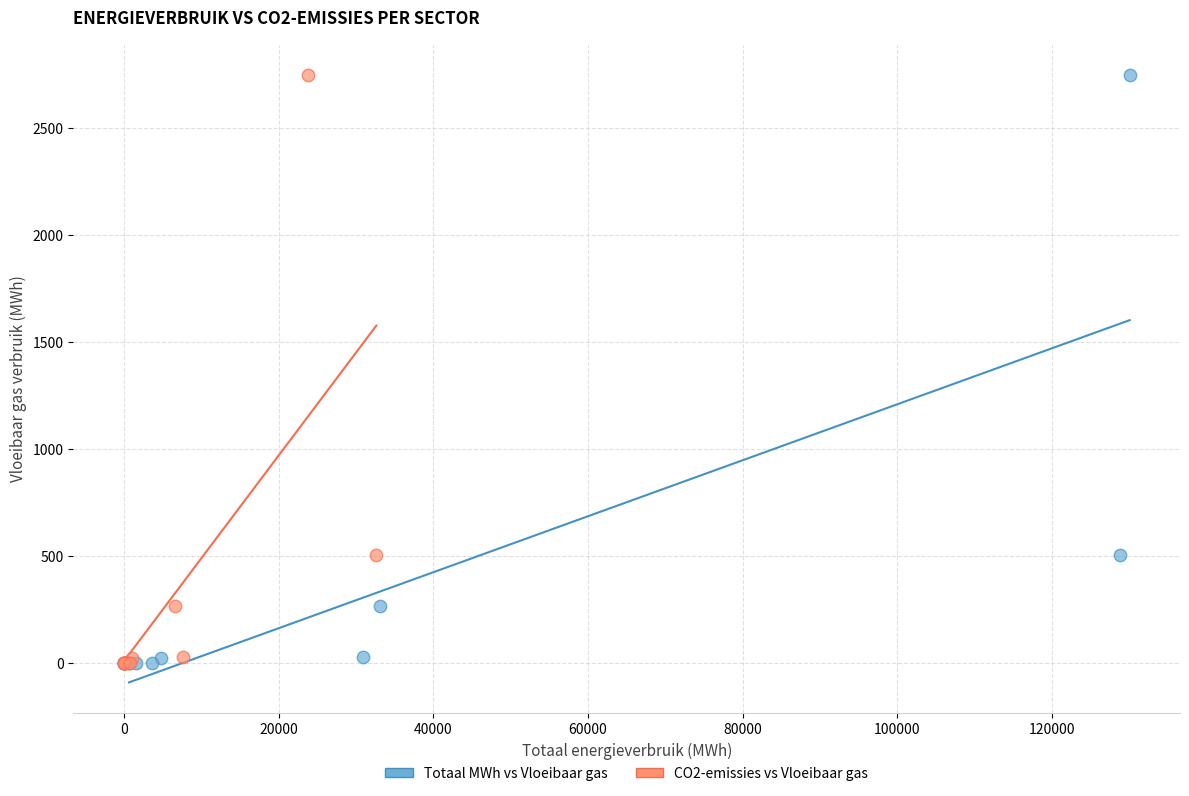

What are all the series names shown in the legend?

Totaal MWh vs Vloeibaar gas, CO2-emissies vs Vloeibaar gas